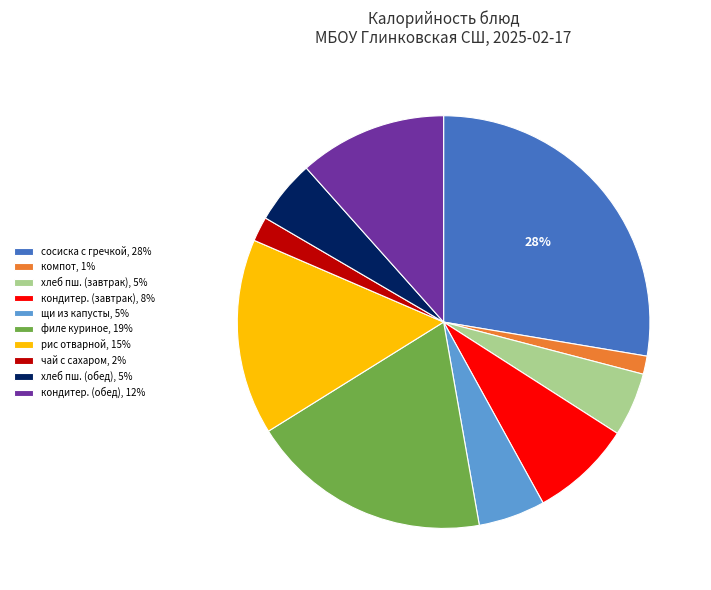

What is the largest slice in the pie chart?

сосиска с гречкой, 28%